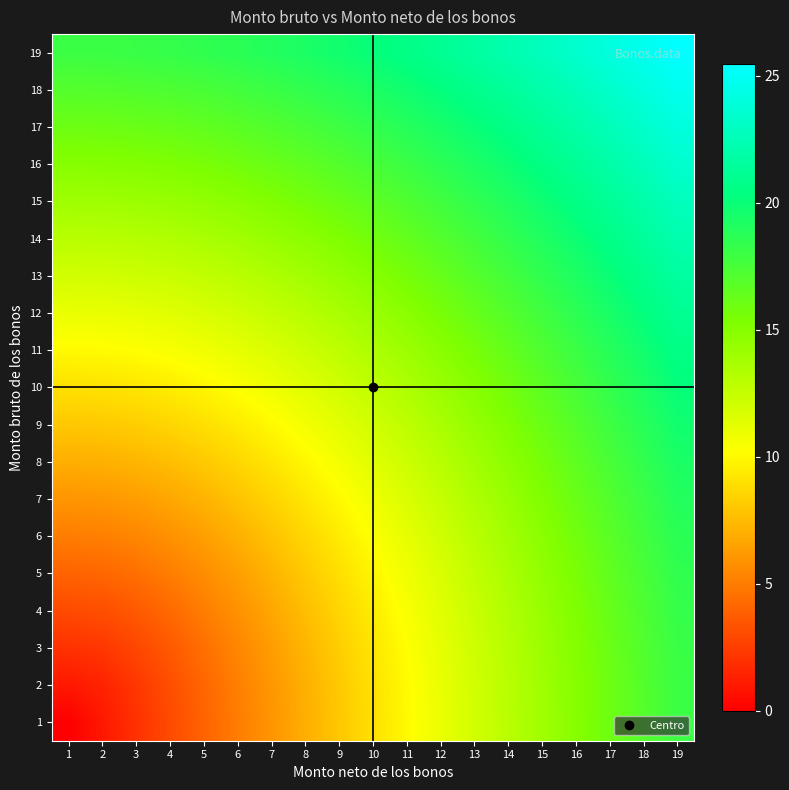

Reading left to right, what are all the values shown in this chart?

1: 1=0.0	2=1.0	3=2.0	4=3.0	5=4.0	6=5.0	7=6.0	8=7.0	9=8.0	10=9.0	11=10.0	12=11.0	13=12.0	14=13.0	15=14.0	16=15.0	17=16.0	18=17.0	19=18.0
2: 1=1.0	2=1.4	3=2.2	4=3.2	5=4.1	6=5.1	7=6.1	8=7.1	9=8.1	10=9.1	11=10.0	12=11.0	13=12.0	14=13.0	15=14.0	16=15.0	17=16.0	18=17.0	19=18.0
3: 1=2.0	2=2.2	3=2.8	4=3.6	5=4.5	6=5.4	7=6.3	8=7.3	9=8.2	10=9.2	11=10.2	12=11.2	13=12.2	14=13.2	15=14.1	16=15.1	17=16.1	18=17.1	19=18.1
4: 1=3.0	2=3.2	3=3.6	4=4.2	5=5.0	6=5.8	7=6.7	8=7.6	9=8.5	10=9.5	11=10.4	12=11.4	13=12.4	14=13.3	15=14.3	16=15.3	17=16.3	18=17.3	19=18.2
5: 1=4.0	2=4.1	3=4.5	4=5.0	5=5.7	6=6.4	7=7.2	8=8.1	9=8.9	10=9.8	11=10.8	12=11.7	13=12.6	14=13.6	15=14.6	16=15.5	17=16.5	18=17.5	19=18.4
6: 1=5.0	2=5.1	3=5.4	4=5.8	5=6.4	6=7.1	7=7.8	8=8.6	9=9.4	10=10.3	11=11.2	12=12.1	13=13.0	14=13.9	15=14.9	16=15.8	17=16.8	18=17.7	19=18.7
7: 1=6.0	2=6.1	3=6.3	4=6.7	5=7.2	6=7.8	7=8.5	8=9.2	9=10.0	10=10.8	11=11.7	12=12.5	13=13.4	14=14.3	15=15.2	16=16.2	17=17.1	18=18.0	19=19.0
8: 1=7.0	2=7.1	3=7.3	4=7.6	5=8.1	6=8.6	7=9.2	8=9.9	9=10.6	10=11.4	11=12.2	12=13.0	13=13.9	14=14.8	15=15.7	16=16.6	17=17.5	18=18.4	19=19.3
9: 1=8.0	2=8.1	3=8.2	4=8.5	5=8.9	6=9.4	7=10.0	8=10.6	9=11.3	10=12.0	11=12.8	12=13.6	13=14.4	14=15.3	15=16.1	16=17.0	17=17.9	18=18.8	19=19.7
10: 1=9.0	2=9.1	3=9.2	4=9.5	5=9.8	6=10.3	7=10.8	8=11.4	9=12.0	10=12.7	11=13.5	12=14.2	13=15.0	14=15.8	15=16.6	16=17.5	17=18.4	18=19.2	19=20.1
11: 1=10.0	2=10.0	3=10.2	4=10.4	5=10.8	6=11.2	7=11.7	8=12.2	9=12.8	10=13.5	11=14.1	12=14.9	13=15.6	14=16.4	15=17.2	16=18.0	17=18.9	18=19.7	19=20.6
12: 1=11.0	2=11.0	3=11.2	4=11.4	5=11.7	6=12.1	7=12.5	8=13.0	9=13.6	10=14.2	11=14.9	12=15.6	13=16.3	14=17.0	15=17.8	16=18.6	17=19.4	18=20.2	19=21.1
13: 1=12.0	2=12.0	3=12.2	4=12.4	5=12.6	6=13.0	7=13.4	8=13.9	9=14.4	10=15.0	11=15.6	12=16.3	13=17.0	14=17.7	15=18.4	16=19.2	17=20.0	18=20.8	19=21.6
14: 1=13.0	2=13.0	3=13.2	4=13.3	5=13.6	6=13.9	7=14.3	8=14.8	9=15.3	10=15.8	11=16.4	12=17.0	13=17.7	14=18.4	15=19.1	16=19.8	17=20.6	18=21.4	19=22.2
15: 1=14.0	2=14.0	3=14.1	4=14.3	5=14.6	6=14.9	7=15.2	8=15.7	9=16.1	10=16.6	11=17.2	12=17.8	13=18.4	14=19.1	15=19.8	16=20.5	17=21.3	18=22.0	19=22.8
16: 1=15.0	2=15.0	3=15.1	4=15.3	5=15.5	6=15.8	7=16.2	8=16.6	9=17.0	10=17.5	11=18.0	12=18.6	13=19.2	14=19.8	15=20.5	16=21.2	17=21.9	18=22.7	19=23.4
17: 1=16.0	2=16.0	3=16.1	4=16.3	5=16.5	6=16.8	7=17.1	8=17.5	9=17.9	10=18.4	11=18.9	12=19.4	13=20.0	14=20.6	15=21.3	16=21.9	17=22.6	18=23.3	19=24.1
18: 1=17.0	2=17.0	3=17.1	4=17.3	5=17.5	6=17.7	7=18.0	8=18.4	9=18.8	10=19.2	11=19.7	12=20.2	13=20.8	14=21.4	15=22.0	16=22.7	17=23.3	18=24.0	19=24.8
19: 1=18.0	2=18.0	3=18.1	4=18.2	5=18.4	6=18.7	7=19.0	8=19.3	9=19.7	10=20.1	11=20.6	12=21.1	13=21.6	14=22.2	15=22.8	16=23.4	17=24.1	18=24.8	19=25.5